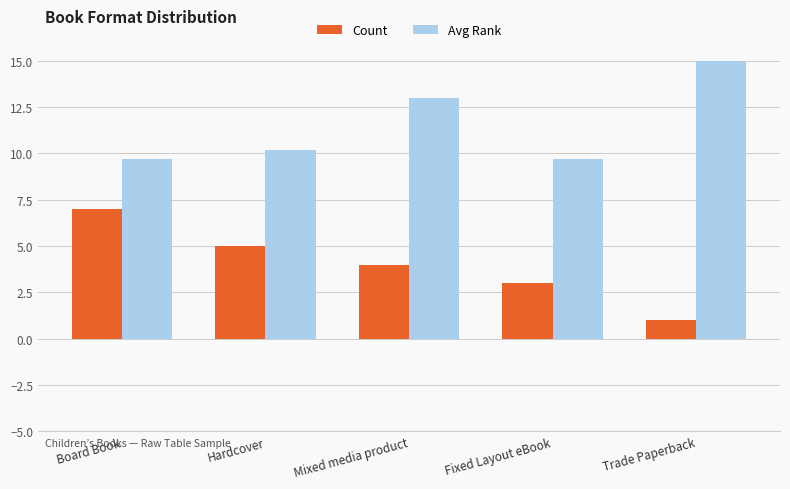

What is the average value of the Count series?

4.0